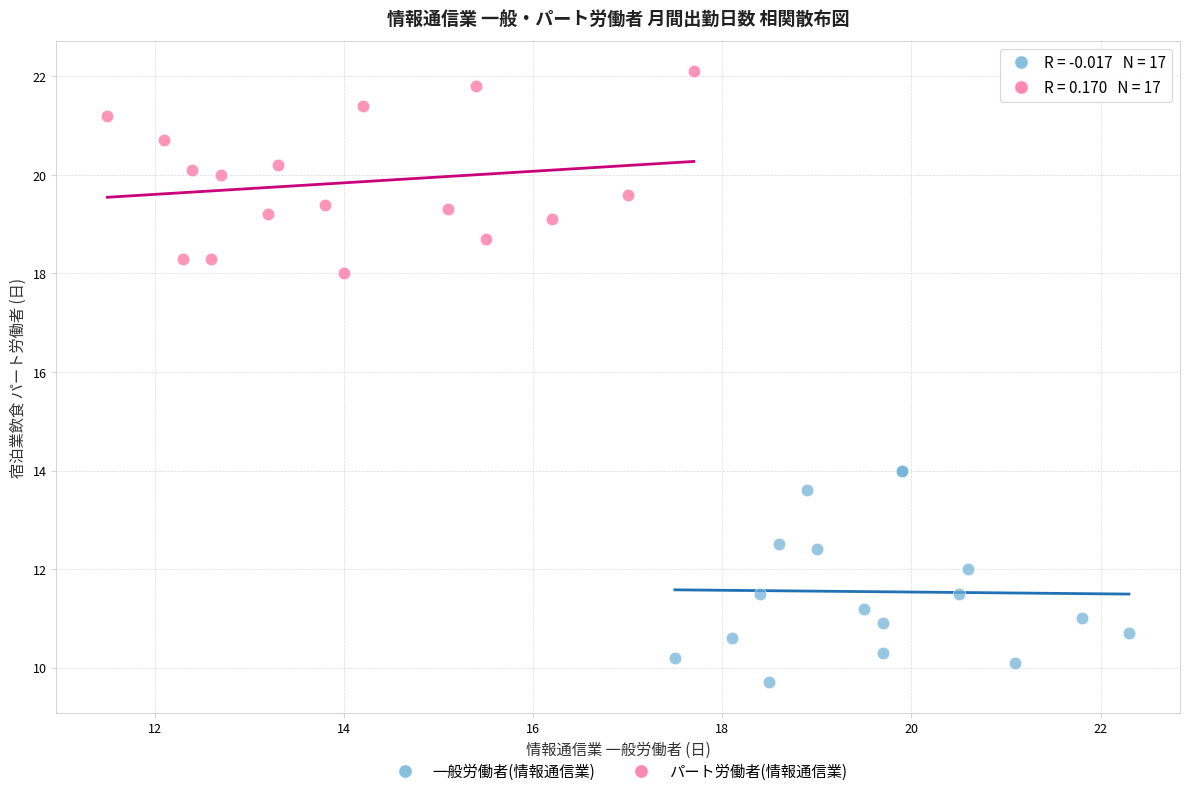

Which series has the widest spread of Y values?

一般労働者(情報通信業)